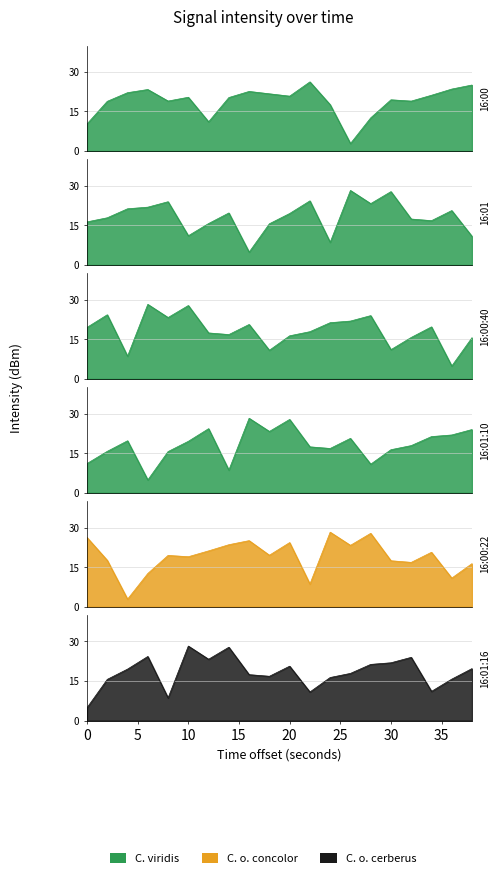

How many data points in 16:00 are less than 20?

9